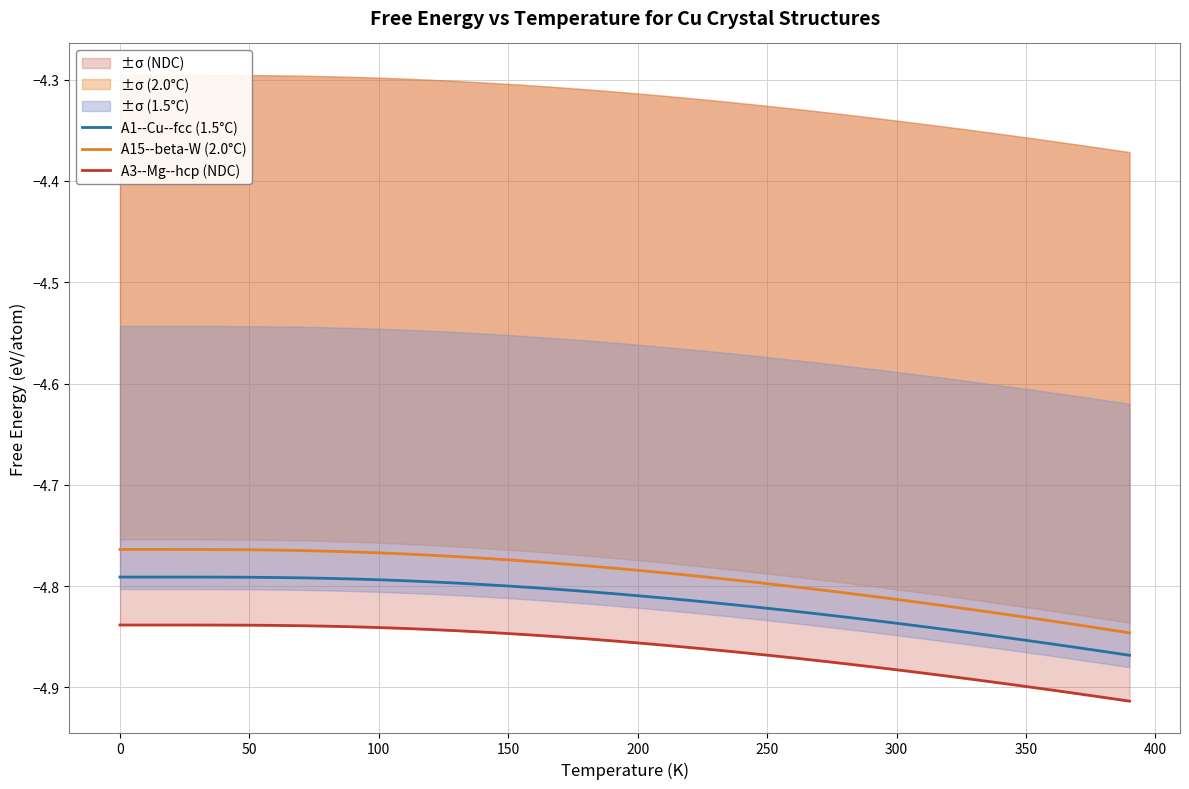

True or false: A15--beta-W (2.0°C) and A1--Cu--fcc (1.5°C) cross at least once.

False